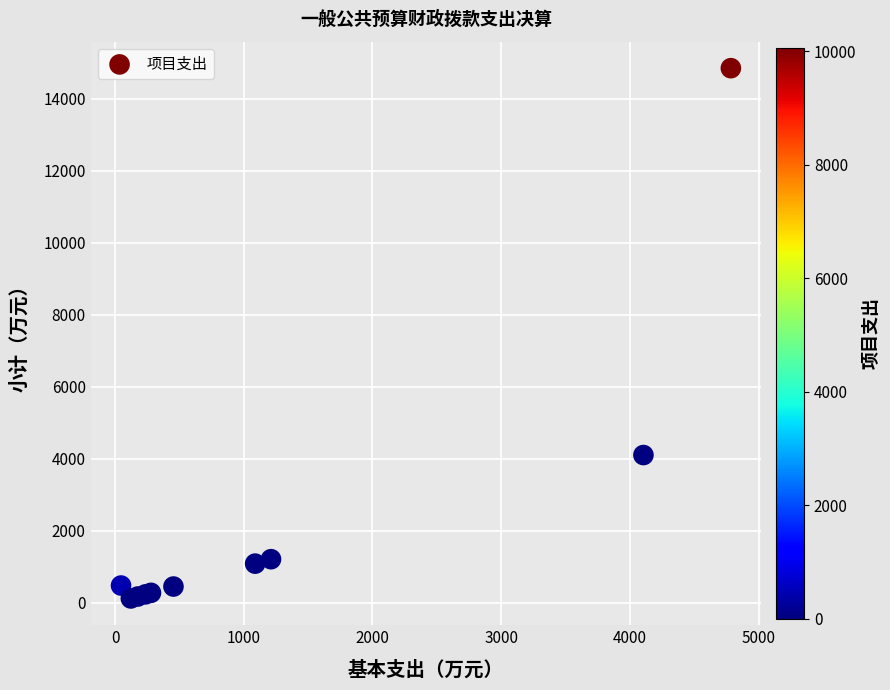

What Y value in the scatter plot is closest to 7484?

4104.9